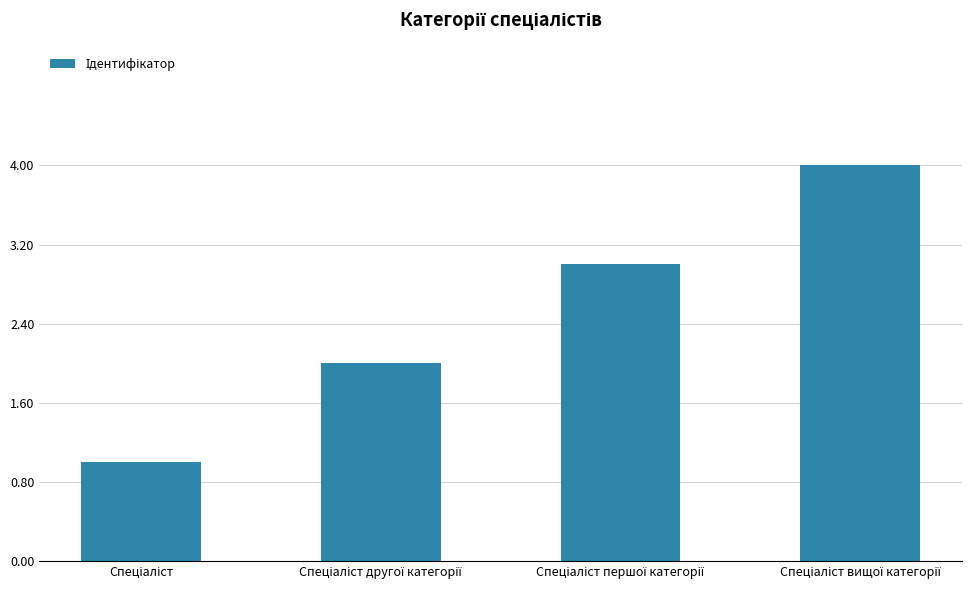

How many distinct data groups are displayed?

1